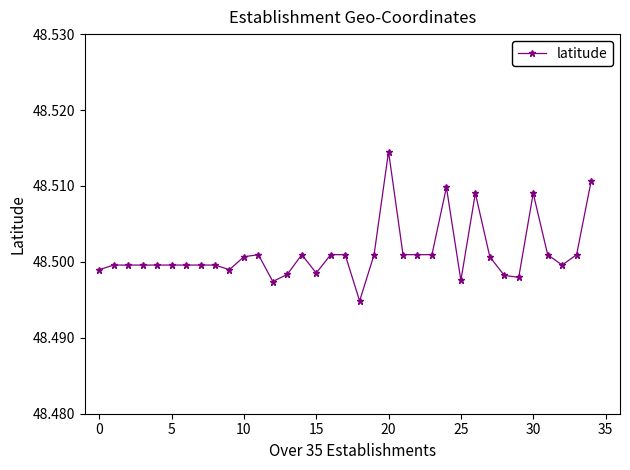

What is the sum of all values?

1697.5